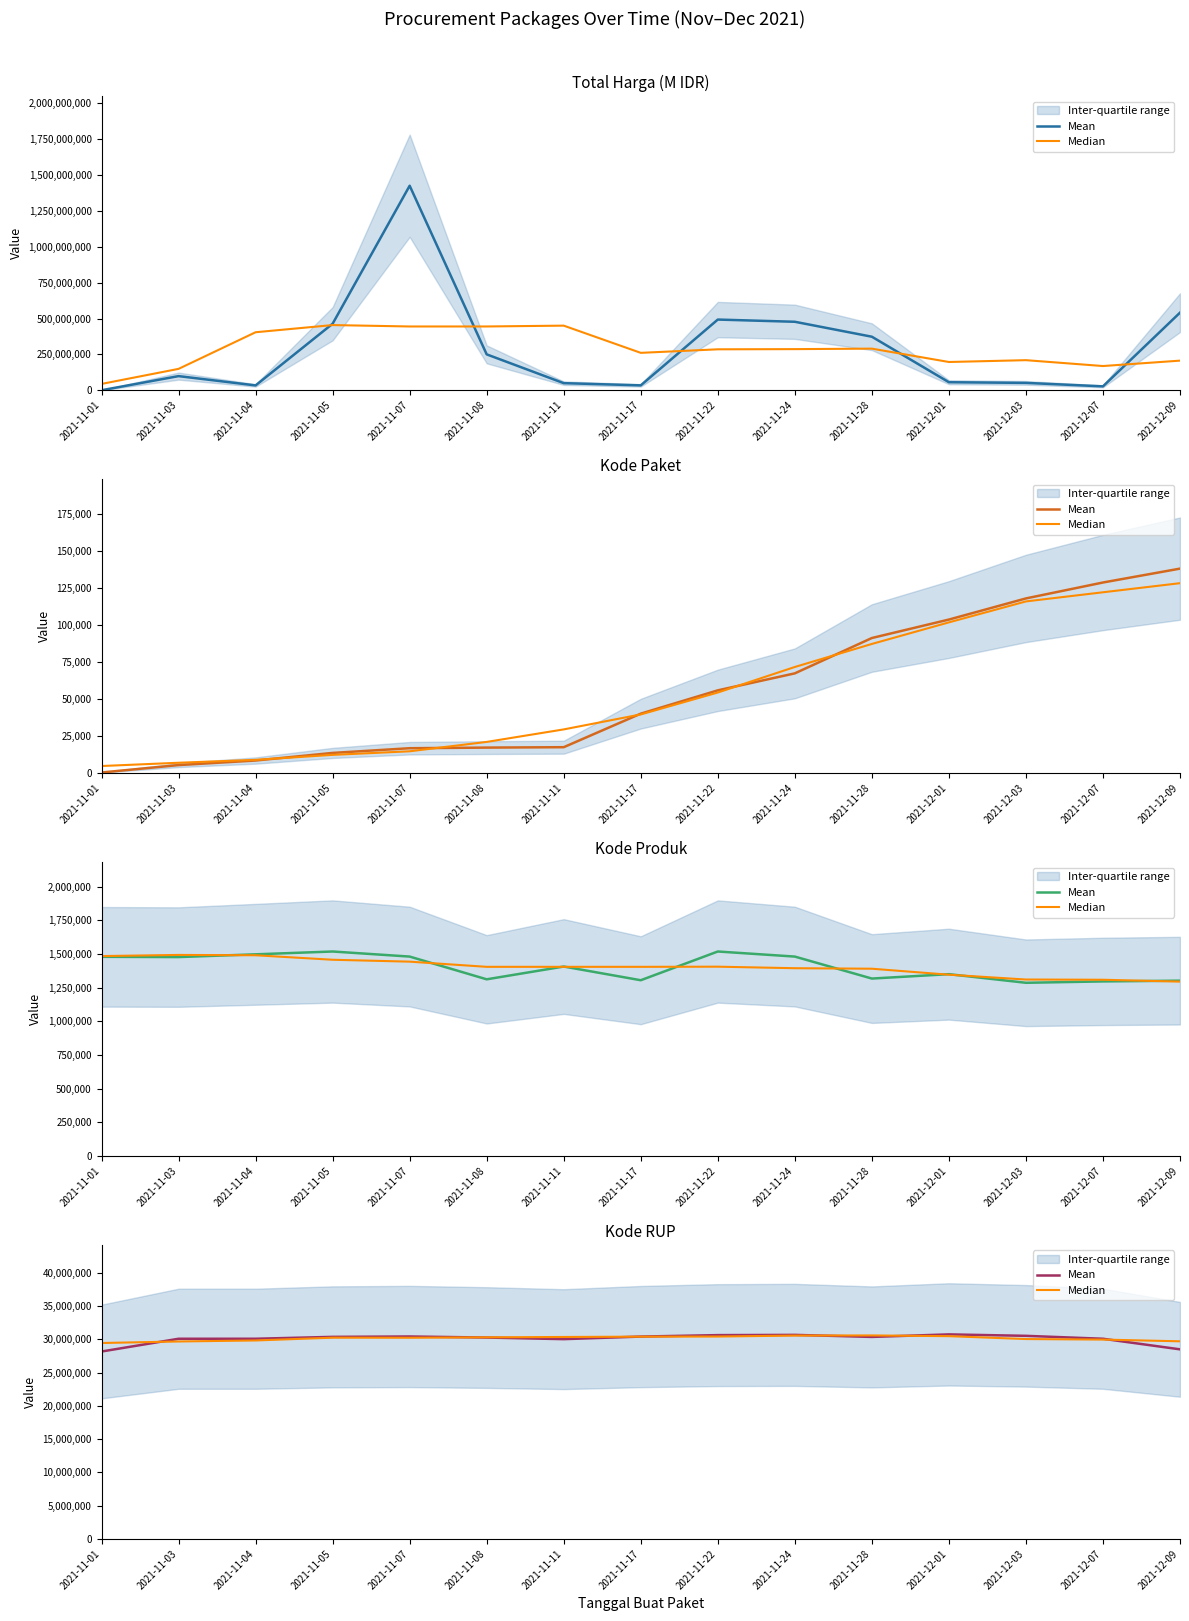

Between which two adjacent categories do Mean and Median first intersect?

2021-11-01 and 2021-11-03